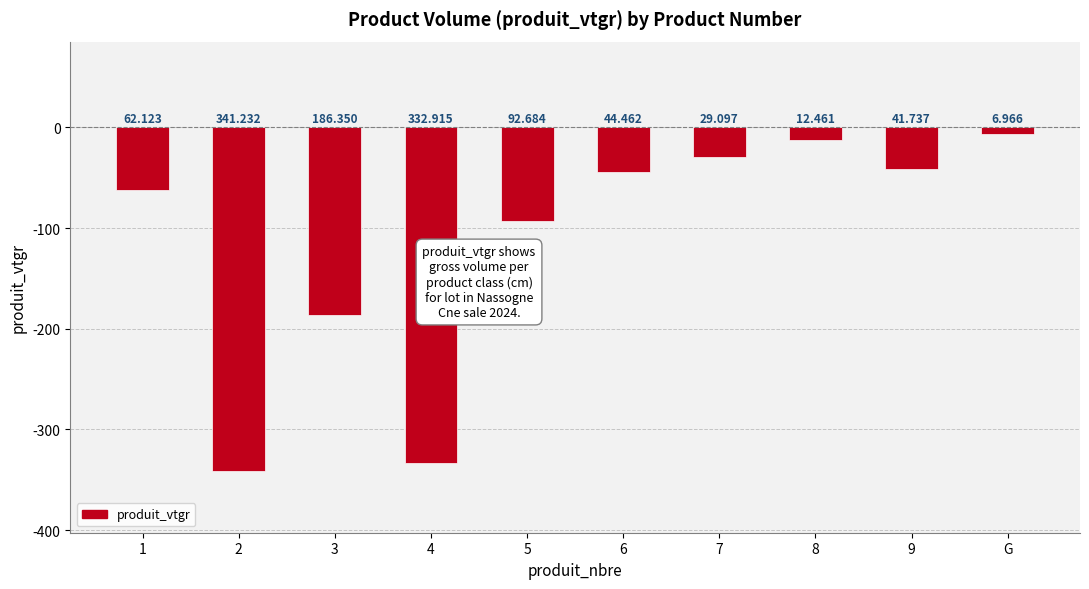

How many bars are there in total?

10